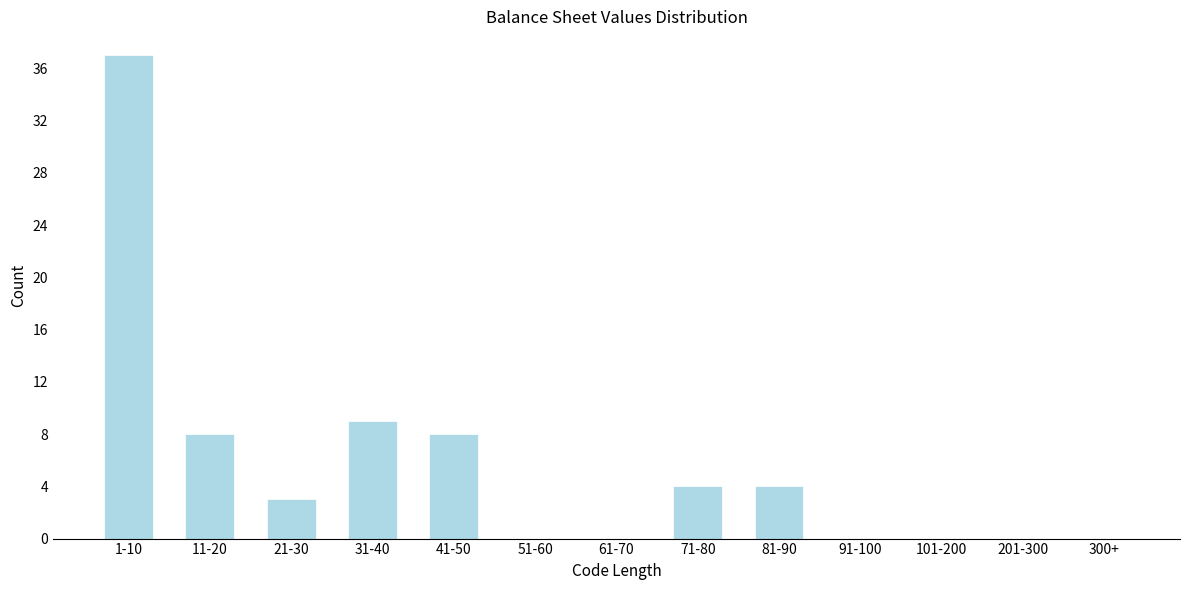

Reading right to left, list all the values displayed in this chart.

300+=0	201-300=0	101-200=0	91-100=0	81-90=4	71-80=4	61-70=0	51-60=0	41-50=8	31-40=9	21-30=3	11-20=8	1-10=37